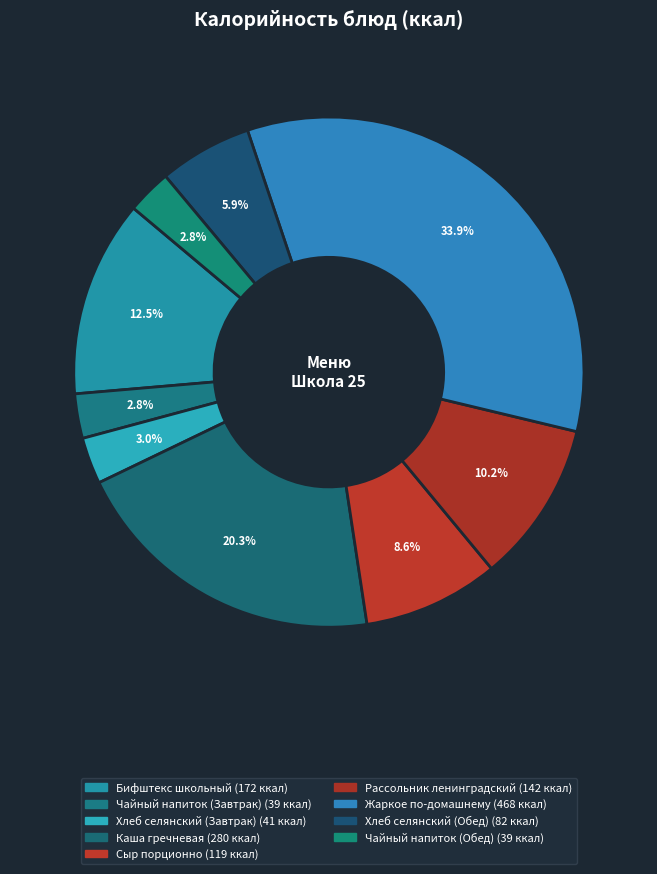

Combined, do Рассольник ленинградский and Жаркое по-домашнему account for over 50%?

No